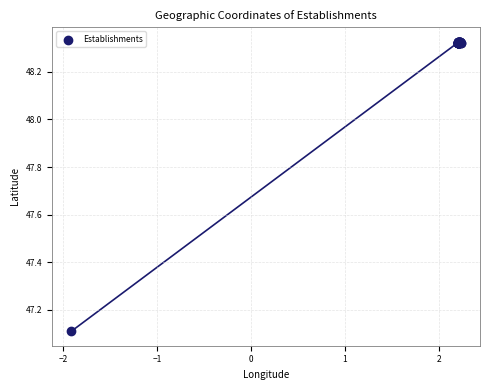

What Y value in the scatter plot is closest to 47?

47.1